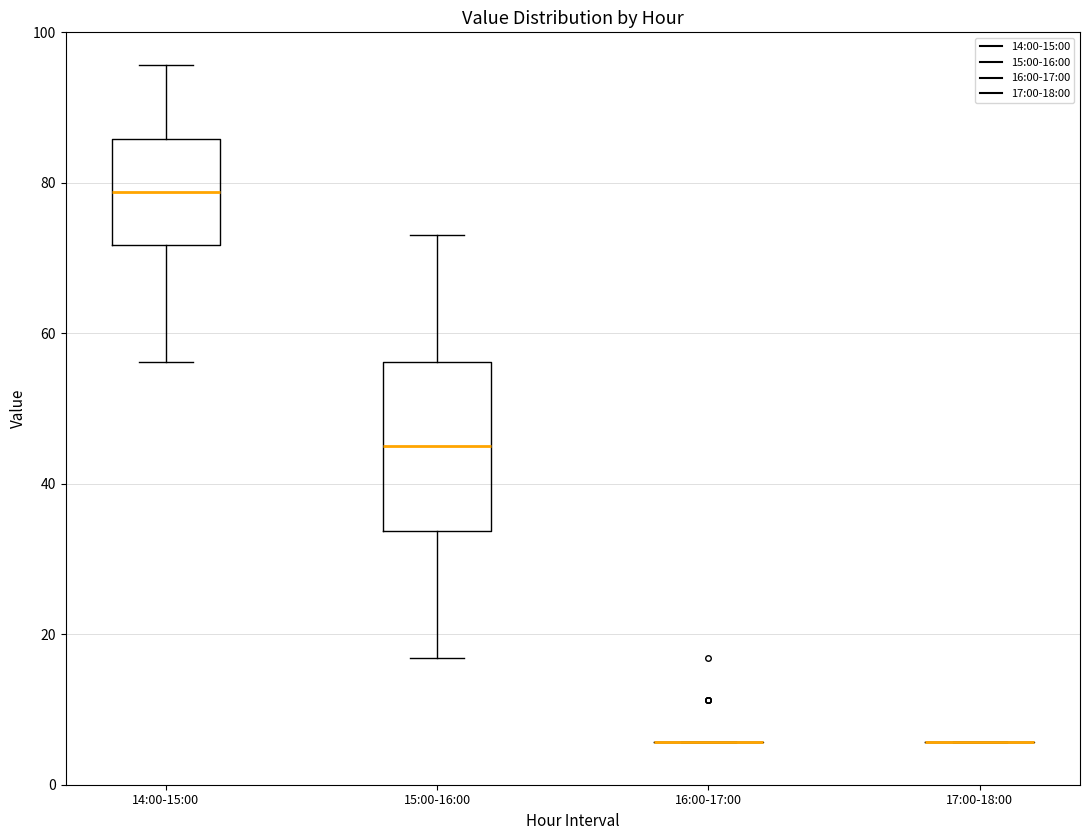

Reading left to right, transcribe this box plot: for each box, give where its median line is, the range the box spans, and where its two whiskers end, as read against the y-axis. The values are not printed on the chart, so give them approximately, as read against the axis.

14:00-15:00: median 78, box 72 to 86, whiskers 56 to 96
15:00-16:00: median 46, box 34 to 56, whiskers 16 to 74
16:00-17:00: box collapsed to a line at 6, whiskers 6 to 6
17:00-18:00: box collapsed to a line at 6, whiskers 6 to 6